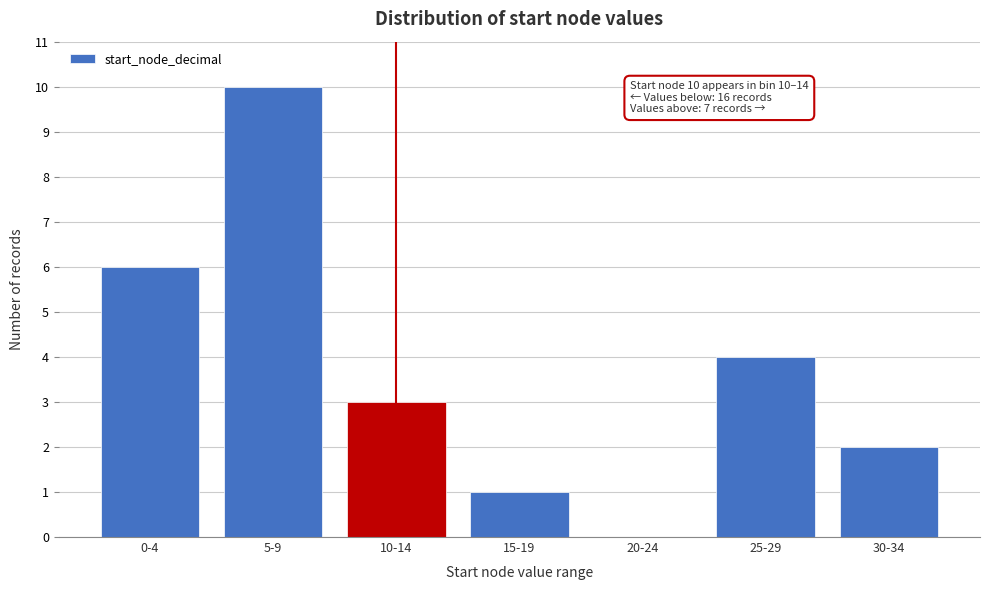

Reading left to right, extract all data points from this chart.

0-4=6	5-9=10	10-14=3	15-19=1	20-24=0	25-29=4	30-34=2